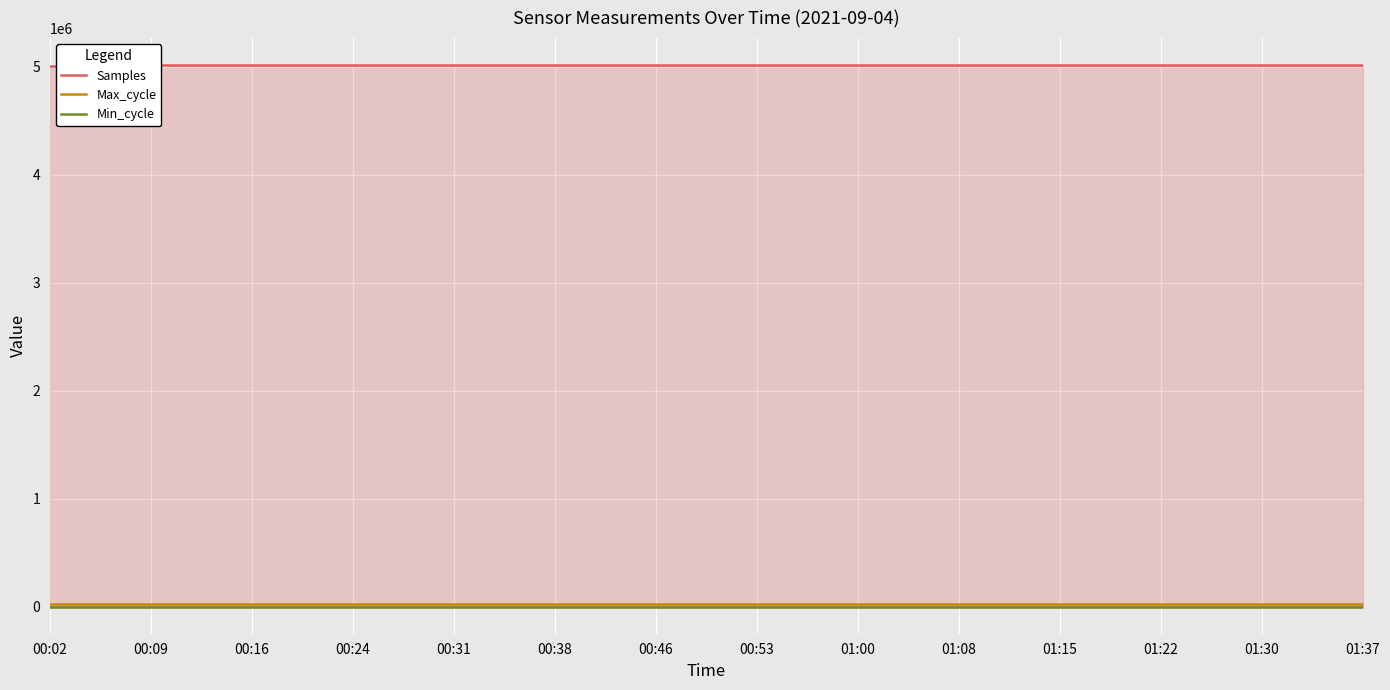

How many data points does each series have?

40